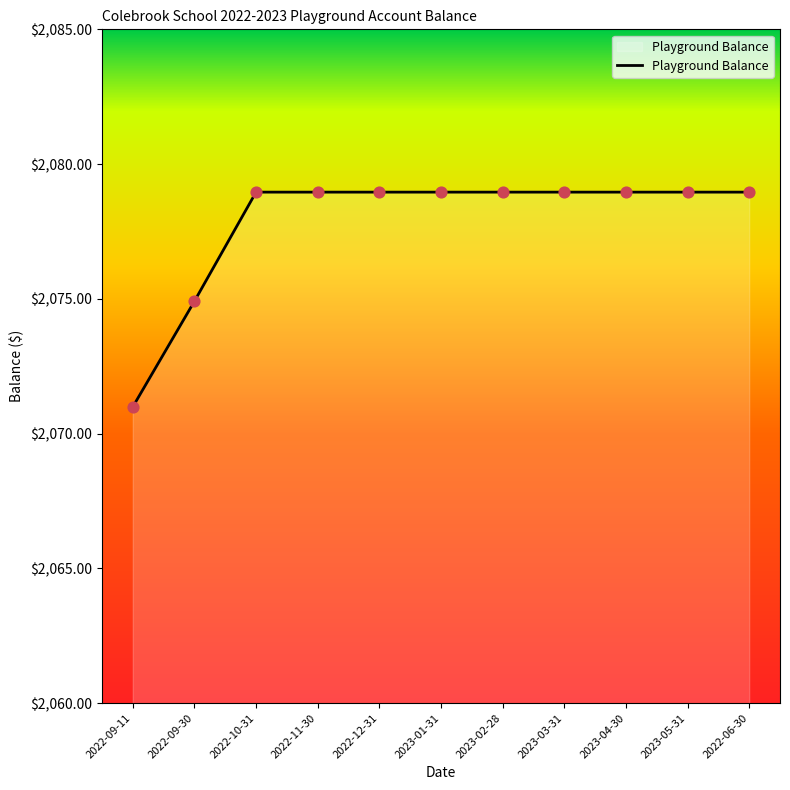

Approximately how many times larger is the value at 2022-09-30 compared to 2022-11-30?

1.0